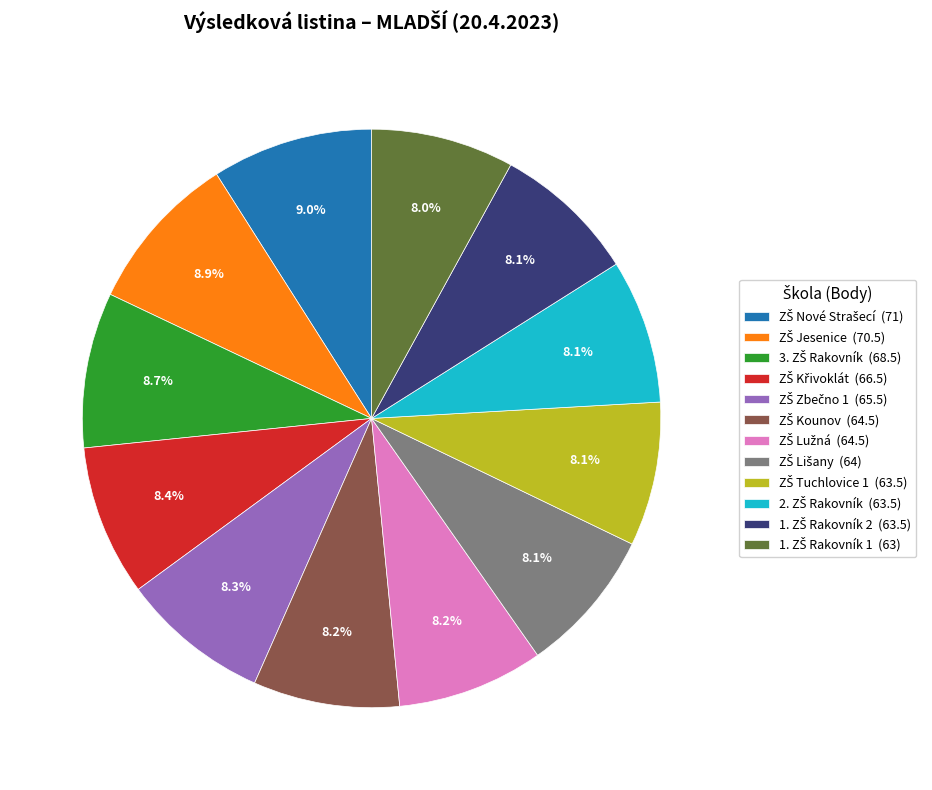

How many segments does this pie chart have?

12